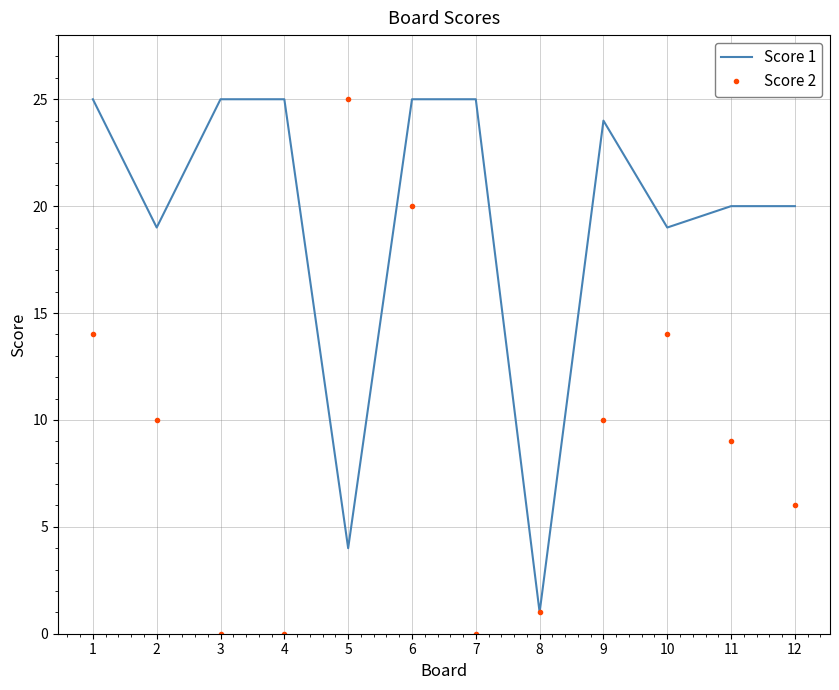

True or false: Score 2 has a value of 19 at 1.

False